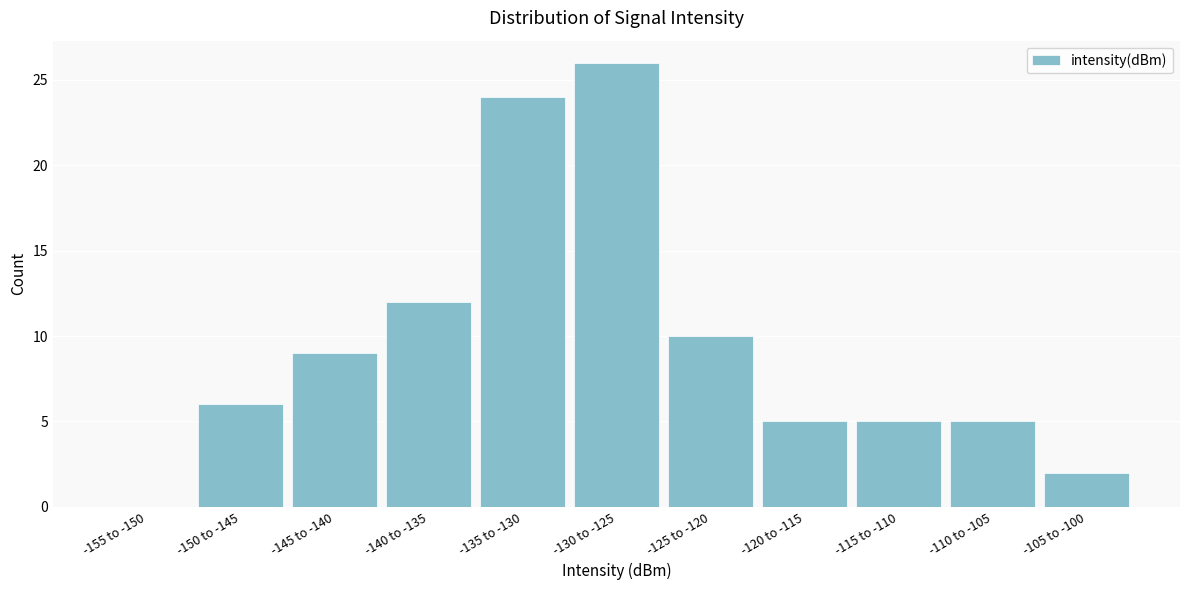

Reading left to right, transcribe all the data shown in this chart.

-155 to -150=0	-150 to -145=6	-145 to -140=9	-140 to -135=12	-135 to -130=24	-130 to -125=26	-125 to -120=10	-120 to -115=5	-115 to -110=5	-110 to -105=5	-105 to -100=2